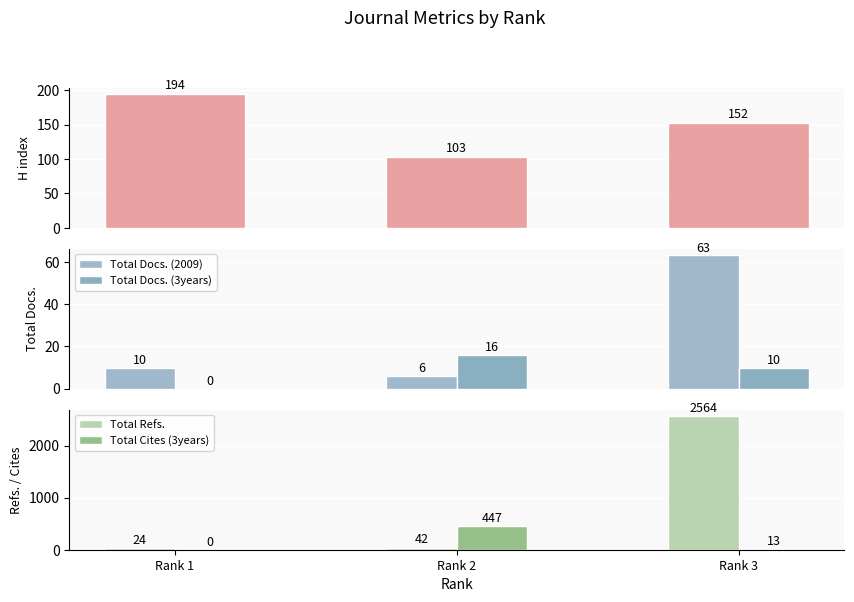

What is the total value across all series at Rank 1?

228